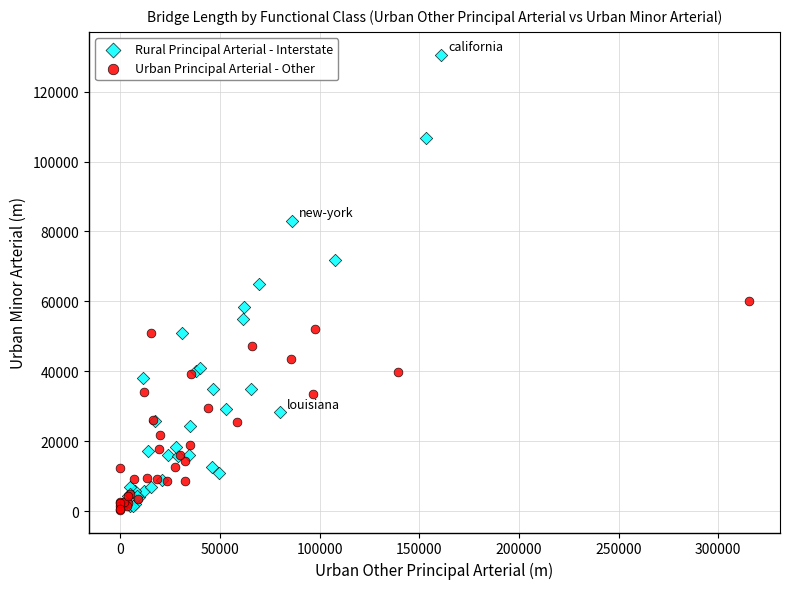

Which series reaches the maximum Y coordinate?

Rural Principal Arterial - Interstate